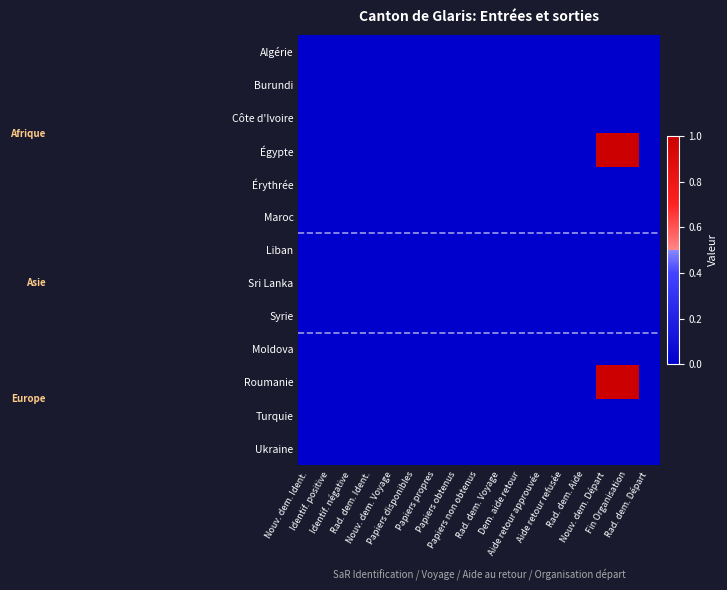

Reading left to right, extract all data points from this chart.

Algérie: Nouv. dem. Ident.=0	Identif. positive=0	Identif. négative=0	Rad. dem. Ident.=0	Nouv. dem. Voyage=0	Papiers disponibles=0	Papiers propres=0	Papiers obtenus=0	Papiers non obtenus=0	Rad. dem. Voyage=0	Dem. aide retour=0	Aide retour approuvée=0	Aide retour refusée=0	Rad. dem. Aide=0	Nouv. dem. Départ=0	Fin Organisation=0	Rad. dem. Départ=0
Burundi: Nouv. dem. Ident.=0	Identif. positive=0	Identif. négative=0	Rad. dem. Ident.=0	Nouv. dem. Voyage=0	Papiers disponibles=0	Papiers propres=0	Papiers obtenus=0	Papiers non obtenus=0	Rad. dem. Voyage=0	Dem. aide retour=0	Aide retour approuvée=0	Aide retour refusée=0	Rad. dem. Aide=0	Nouv. dem. Départ=0	Fin Organisation=0	Rad. dem. Départ=0
Côte d'Ivoire: Nouv. dem. Ident.=0	Identif. positive=0	Identif. négative=0	Rad. dem. Ident.=0	Nouv. dem. Voyage=0	Papiers disponibles=0	Papiers propres=0	Papiers obtenus=0	Papiers non obtenus=0	Rad. dem. Voyage=0	Dem. aide retour=0	Aide retour approuvée=0	Aide retour refusée=0	Rad. dem. Aide=0	Nouv. dem. Départ=0	Fin Organisation=0	Rad. dem. Départ=0
Égypte: Nouv. dem. Ident.=0	Identif. positive=0	Identif. négative=0	Rad. dem. Ident.=0	Nouv. dem. Voyage=0	Papiers disponibles=0	Papiers propres=0	Papiers obtenus=0	Papiers non obtenus=0	Rad. dem. Voyage=0	Dem. aide retour=0	Aide retour approuvée=0	Aide retour refusée=0	Rad. dem. Aide=0	Nouv. dem. Départ=1	Fin Organisation=1	Rad. dem. Départ=0
Érythrée: Nouv. dem. Ident.=0	Identif. positive=0	Identif. négative=0	Rad. dem. Ident.=0	Nouv. dem. Voyage=0	Papiers disponibles=0	Papiers propres=0	Papiers obtenus=0	Papiers non obtenus=0	Rad. dem. Voyage=0	Dem. aide retour=0	Aide retour approuvée=0	Aide retour refusée=0	Rad. dem. Aide=0	Nouv. dem. Départ=0	Fin Organisation=0	Rad. dem. Départ=0
Maroc: Nouv. dem. Ident.=0	Identif. positive=0	Identif. négative=0	Rad. dem. Ident.=0	Nouv. dem. Voyage=0	Papiers disponibles=0	Papiers propres=0	Papiers obtenus=0	Papiers non obtenus=0	Rad. dem. Voyage=0	Dem. aide retour=0	Aide retour approuvée=0	Aide retour refusée=0	Rad. dem. Aide=0	Nouv. dem. Départ=0	Fin Organisation=0	Rad. dem. Départ=0
Liban: Nouv. dem. Ident.=0	Identif. positive=0	Identif. négative=0	Rad. dem. Ident.=0	Nouv. dem. Voyage=0	Papiers disponibles=0	Papiers propres=0	Papiers obtenus=0	Papiers non obtenus=0	Rad. dem. Voyage=0	Dem. aide retour=0	Aide retour approuvée=0	Aide retour refusée=0	Rad. dem. Aide=0	Nouv. dem. Départ=0	Fin Organisation=0	Rad. dem. Départ=0
Sri Lanka: Nouv. dem. Ident.=0	Identif. positive=0	Identif. négative=0	Rad. dem. Ident.=0	Nouv. dem. Voyage=0	Papiers disponibles=0	Papiers propres=0	Papiers obtenus=0	Papiers non obtenus=0	Rad. dem. Voyage=0	Dem. aide retour=0	Aide retour approuvée=0	Aide retour refusée=0	Rad. dem. Aide=0	Nouv. dem. Départ=0	Fin Organisation=0	Rad. dem. Départ=0
Syrie: Nouv. dem. Ident.=0	Identif. positive=0	Identif. négative=0	Rad. dem. Ident.=0	Nouv. dem. Voyage=0	Papiers disponibles=0	Papiers propres=0	Papiers obtenus=0	Papiers non obtenus=0	Rad. dem. Voyage=0	Dem. aide retour=0	Aide retour approuvée=0	Aide retour refusée=0	Rad. dem. Aide=0	Nouv. dem. Départ=0	Fin Organisation=0	Rad. dem. Départ=0
Moldova: Nouv. dem. Ident.=0	Identif. positive=0	Identif. négative=0	Rad. dem. Ident.=0	Nouv. dem. Voyage=0	Papiers disponibles=0	Papiers propres=0	Papiers obtenus=0	Papiers non obtenus=0	Rad. dem. Voyage=0	Dem. aide retour=0	Aide retour approuvée=0	Aide retour refusée=0	Rad. dem. Aide=0	Nouv. dem. Départ=0	Fin Organisation=0	Rad. dem. Départ=0
Roumanie: Nouv. dem. Ident.=0	Identif. positive=0	Identif. négative=0	Rad. dem. Ident.=0	Nouv. dem. Voyage=0	Papiers disponibles=0	Papiers propres=0	Papiers obtenus=0	Papiers non obtenus=0	Rad. dem. Voyage=0	Dem. aide retour=0	Aide retour approuvée=0	Aide retour refusée=0	Rad. dem. Aide=0	Nouv. dem. Départ=1	Fin Organisation=1	Rad. dem. Départ=0
Turquie: Nouv. dem. Ident.=0	Identif. positive=0	Identif. négative=0	Rad. dem. Ident.=0	Nouv. dem. Voyage=0	Papiers disponibles=0	Papiers propres=0	Papiers obtenus=0	Papiers non obtenus=0	Rad. dem. Voyage=0	Dem. aide retour=0	Aide retour approuvée=0	Aide retour refusée=0	Rad. dem. Aide=0	Nouv. dem. Départ=0	Fin Organisation=0	Rad. dem. Départ=0
Ukraine: Nouv. dem. Ident.=0	Identif. positive=0	Identif. négative=0	Rad. dem. Ident.=0	Nouv. dem. Voyage=0	Papiers disponibles=0	Papiers propres=0	Papiers obtenus=0	Papiers non obtenus=0	Rad. dem. Voyage=0	Dem. aide retour=0	Aide retour approuvée=0	Aide retour refusée=0	Rad. dem. Aide=0	Nouv. dem. Départ=0	Fin Organisation=0	Rad. dem. Départ=0